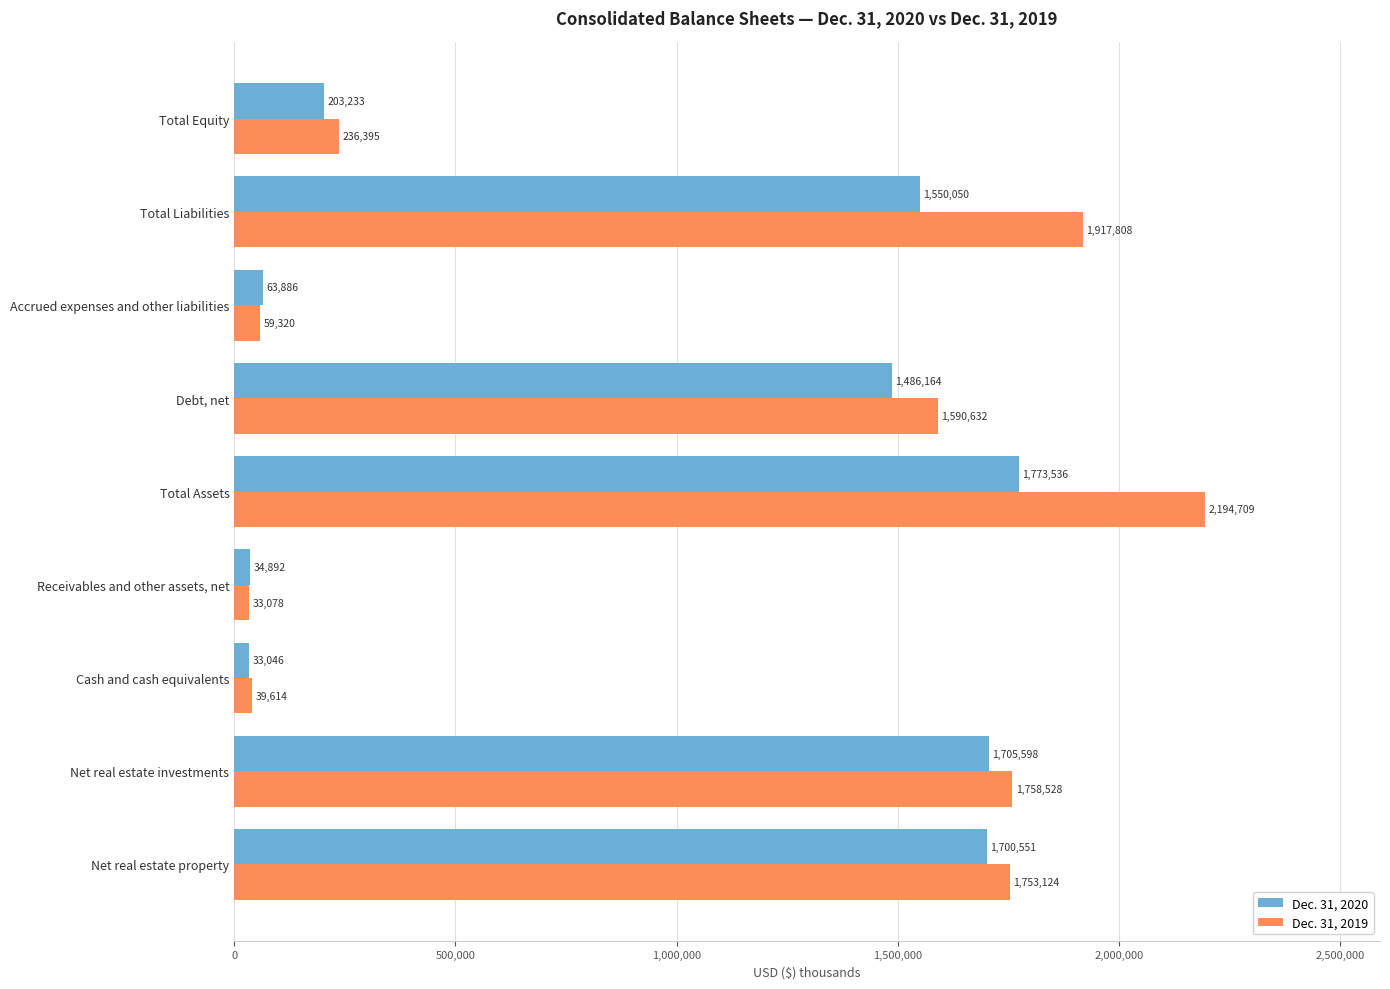

What is the difference between the highest and lowest values at Net real estate investments?

52930